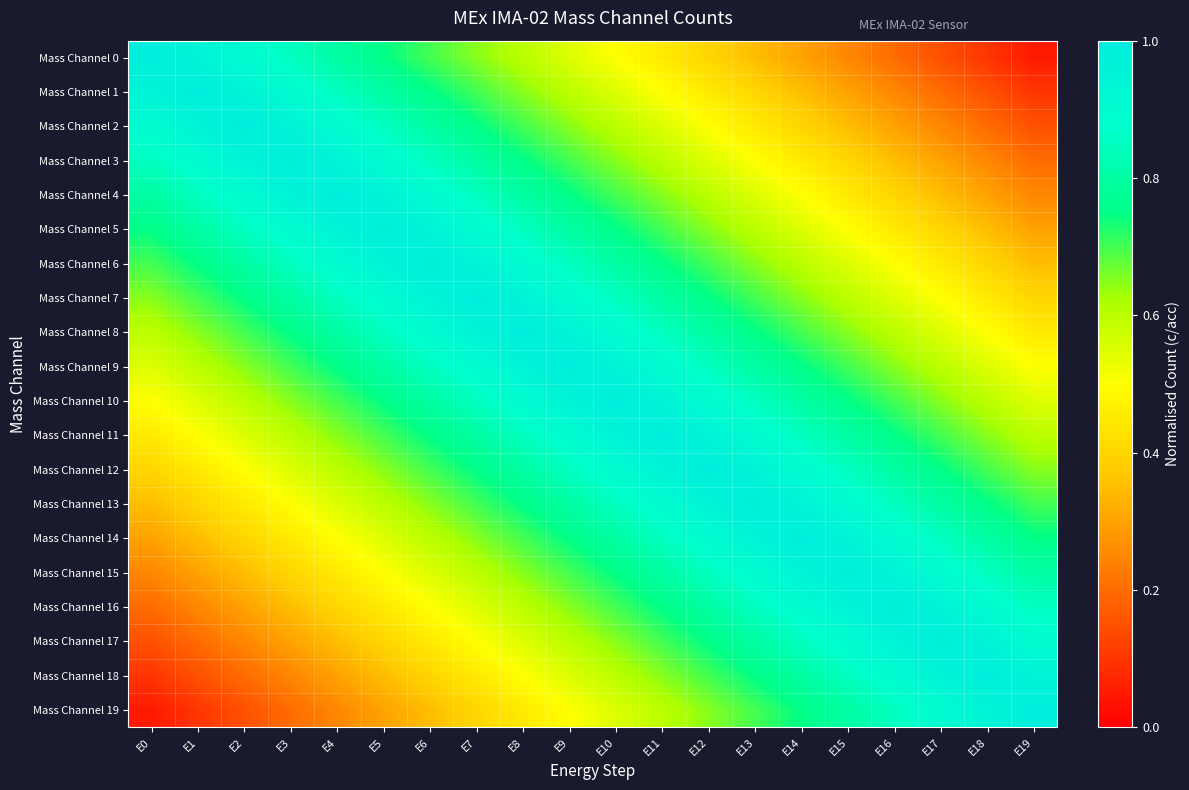

Reading left to right, what are all the values shown in this chart?

Mass Channel 0: E0=1.0	E1=0.9	E2=0.9	E3=0.8	E4=0.8	E5=0.8	E6=0.7	E7=0.7	E8=0.6	E9=0.6	E10=0.5	E11=0.4	E12=0.4	E13=0.3	E14=0.3	E15=0.2	E16=0.2	E17=0.2	E18=0.1	E19=0.1
Mass Channel 1: E0=0.9	E1=1.0	E2=0.9	E3=0.9	E4=0.8	E5=0.8	E6=0.8	E7=0.7	E8=0.7	E9=0.6	E10=0.6	E11=0.5	E12=0.4	E13=0.4	E14=0.3	E15=0.3	E16=0.2	E17=0.2	E18=0.2	E19=0.1
Mass Channel 2: E0=0.9	E1=0.9	E2=1.0	E3=0.9	E4=0.9	E5=0.8	E6=0.8	E7=0.8	E8=0.7	E9=0.7	E10=0.6	E11=0.6	E12=0.5	E13=0.4	E14=0.4	E15=0.3	E16=0.3	E17=0.2	E18=0.2	E19=0.2
Mass Channel 3: E0=0.8	E1=0.9	E2=0.9	E3=1.0	E4=0.9	E5=0.9	E6=0.8	E7=0.8	E8=0.8	E9=0.7	E10=0.7	E11=0.6	E12=0.6	E13=0.5	E14=0.4	E15=0.4	E16=0.3	E17=0.3	E18=0.2	E19=0.2
Mass Channel 4: E0=0.8	E1=0.8	E2=0.9	E3=0.9	E4=1.0	E5=0.9	E6=0.9	E7=0.8	E8=0.8	E9=0.8	E10=0.7	E11=0.7	E12=0.6	E13=0.6	E14=0.5	E15=0.4	E16=0.4	E17=0.3	E18=0.3	E19=0.2
Mass Channel 5: E0=0.8	E1=0.8	E2=0.8	E3=0.9	E4=0.9	E5=1.0	E6=0.9	E7=0.9	E8=0.8	E9=0.8	E10=0.8	E11=0.7	E12=0.7	E13=0.6	E14=0.6	E15=0.5	E16=0.4	E17=0.4	E18=0.3	E19=0.3
Mass Channel 6: E0=0.7	E1=0.8	E2=0.8	E3=0.8	E4=0.9	E5=0.9	E6=1.0	E7=0.9	E8=0.9	E9=0.8	E10=0.8	E11=0.8	E12=0.7	E13=0.7	E14=0.6	E15=0.6	E16=0.5	E17=0.4	E18=0.4	E19=0.3
Mass Channel 7: E0=0.7	E1=0.7	E2=0.8	E3=0.8	E4=0.8	E5=0.9	E6=0.9	E7=1.0	E8=0.9	E9=0.9	E10=0.8	E11=0.8	E12=0.8	E13=0.7	E14=0.7	E15=0.6	E16=0.6	E17=0.5	E18=0.4	E19=0.4
Mass Channel 8: E0=0.6	E1=0.7	E2=0.7	E3=0.8	E4=0.8	E5=0.8	E6=0.9	E7=0.9	E8=1.0	E9=0.9	E10=0.9	E11=0.8	E12=0.8	E13=0.8	E14=0.7	E15=0.7	E16=0.6	E17=0.6	E18=0.5	E19=0.4
Mass Channel 9: E0=0.6	E1=0.6	E2=0.7	E3=0.7	E4=0.8	E5=0.8	E6=0.8	E7=0.9	E8=0.9	E9=1.0	E10=0.9	E11=0.9	E12=0.8	E13=0.8	E14=0.8	E15=0.7	E16=0.7	E17=0.6	E18=0.6	E19=0.5
Mass Channel 10: E0=0.5	E1=0.6	E2=0.6	E3=0.7	E4=0.7	E5=0.8	E6=0.8	E7=0.8	E8=0.9	E9=0.9	E10=1.0	E11=0.9	E12=0.9	E13=0.8	E14=0.8	E15=0.8	E16=0.7	E17=0.7	E18=0.6	E19=0.6
Mass Channel 11: E0=0.4	E1=0.5	E2=0.6	E3=0.6	E4=0.7	E5=0.7	E6=0.8	E7=0.8	E8=0.8	E9=0.9	E10=0.9	E11=1.0	E12=0.9	E13=0.9	E14=0.8	E15=0.8	E16=0.8	E17=0.7	E18=0.7	E19=0.6
Mass Channel 12: E0=0.4	E1=0.4	E2=0.5	E3=0.6	E4=0.6	E5=0.7	E6=0.7	E7=0.8	E8=0.8	E9=0.8	E10=0.9	E11=0.9	E12=1.0	E13=0.9	E14=0.9	E15=0.8	E16=0.8	E17=0.8	E18=0.7	E19=0.7
Mass Channel 13: E0=0.3	E1=0.4	E2=0.4	E3=0.5	E4=0.6	E5=0.6	E6=0.7	E7=0.7	E8=0.8	E9=0.8	E10=0.8	E11=0.9	E12=0.9	E13=1.0	E14=0.9	E15=0.9	E16=0.8	E17=0.8	E18=0.8	E19=0.7
Mass Channel 14: E0=0.3	E1=0.3	E2=0.4	E3=0.4	E4=0.5	E5=0.6	E6=0.6	E7=0.7	E8=0.7	E9=0.8	E10=0.8	E11=0.8	E12=0.9	E13=0.9	E14=1.0	E15=0.9	E16=0.9	E17=0.8	E18=0.8	E19=0.8
Mass Channel 15: E0=0.2	E1=0.3	E2=0.3	E3=0.4	E4=0.4	E5=0.5	E6=0.6	E7=0.6	E8=0.7	E9=0.7	E10=0.8	E11=0.8	E12=0.8	E13=0.9	E14=0.9	E15=1.0	E16=0.9	E17=0.9	E18=0.8	E19=0.8
Mass Channel 16: E0=0.2	E1=0.2	E2=0.3	E3=0.3	E4=0.4	E5=0.4	E6=0.5	E7=0.6	E8=0.6	E9=0.7	E10=0.7	E11=0.8	E12=0.8	E13=0.8	E14=0.9	E15=0.9	E16=1.0	E17=0.9	E18=0.9	E19=0.8
Mass Channel 17: E0=0.2	E1=0.2	E2=0.2	E3=0.3	E4=0.3	E5=0.4	E6=0.4	E7=0.5	E8=0.6	E9=0.6	E10=0.7	E11=0.7	E12=0.8	E13=0.8	E14=0.8	E15=0.9	E16=0.9	E17=1.0	E18=0.9	E19=0.9
Mass Channel 18: E0=0.1	E1=0.2	E2=0.2	E3=0.2	E4=0.3	E5=0.3	E6=0.4	E7=0.4	E8=0.5	E9=0.6	E10=0.6	E11=0.7	E12=0.7	E13=0.8	E14=0.8	E15=0.8	E16=0.9	E17=0.9	E18=1.0	E19=0.9
Mass Channel 19: E0=0.1	E1=0.1	E2=0.2	E3=0.2	E4=0.2	E5=0.3	E6=0.3	E7=0.4	E8=0.4	E9=0.5	E10=0.6	E11=0.6	E12=0.7	E13=0.7	E14=0.8	E15=0.8	E16=0.8	E17=0.9	E18=0.9	E19=1.0